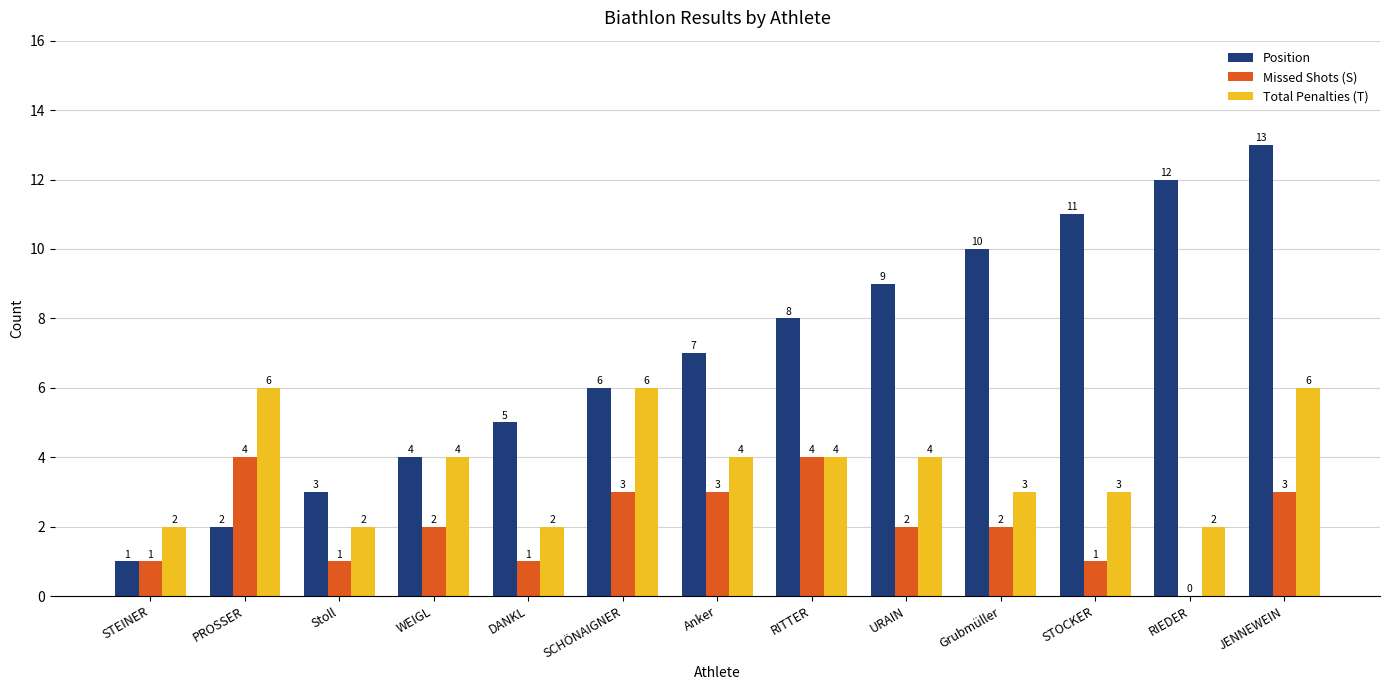

True or false: Total Penalties (T) has a value of 3 at Grubmüller.

True